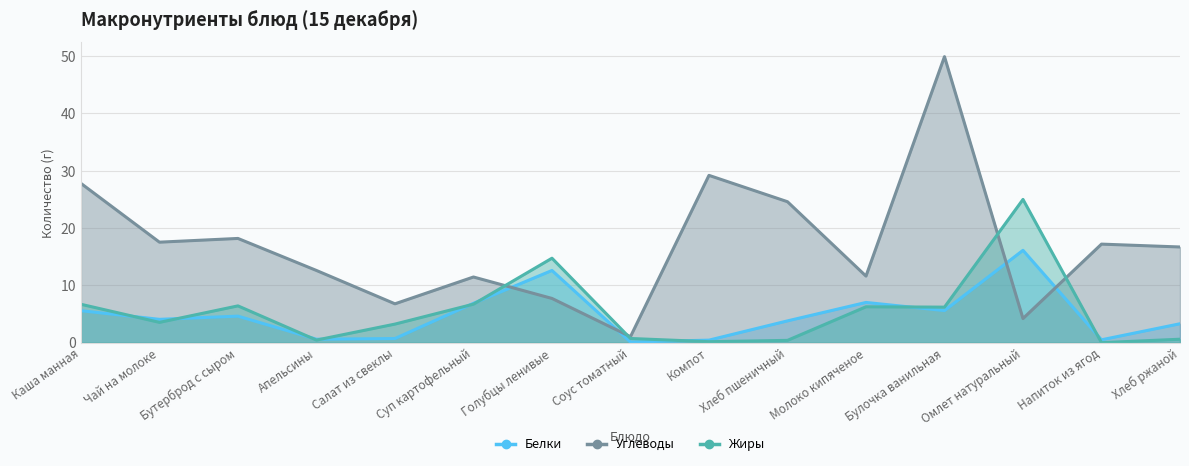

How many values in the Жиры series are below 3?

6